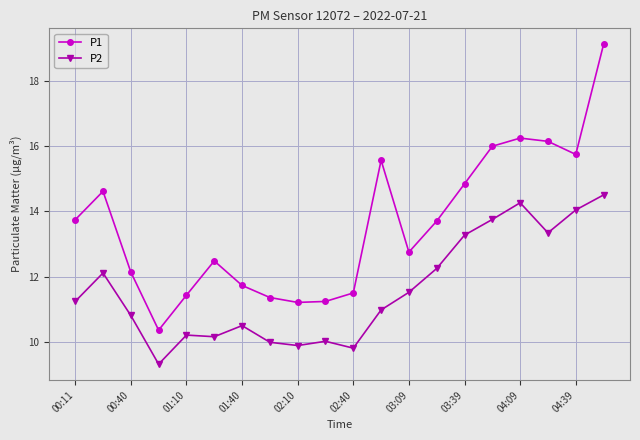

Which series has the largest range (max minus min)?

P1